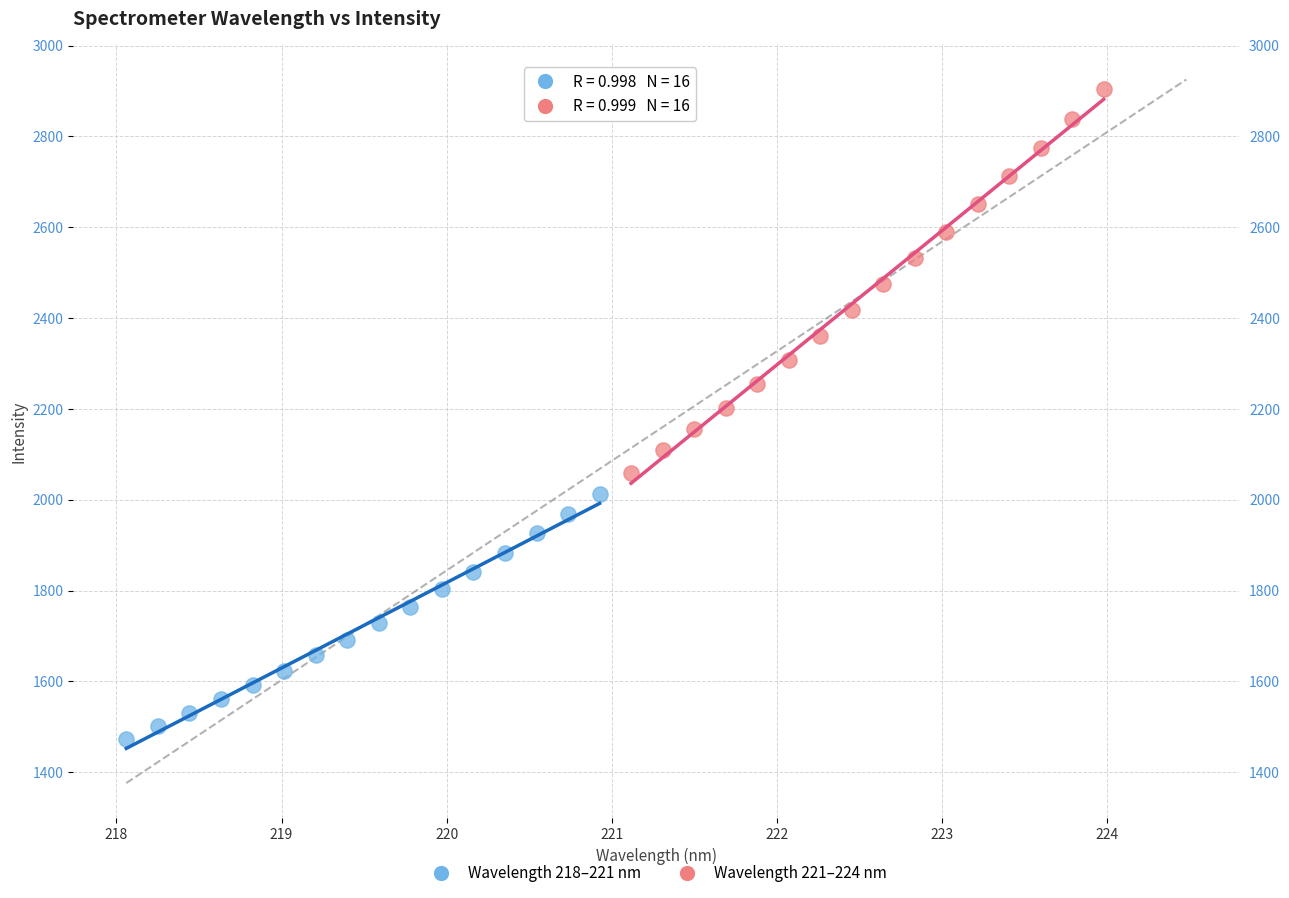

Which series has the widest spread of Y values?

Wavelength 221–224 nm